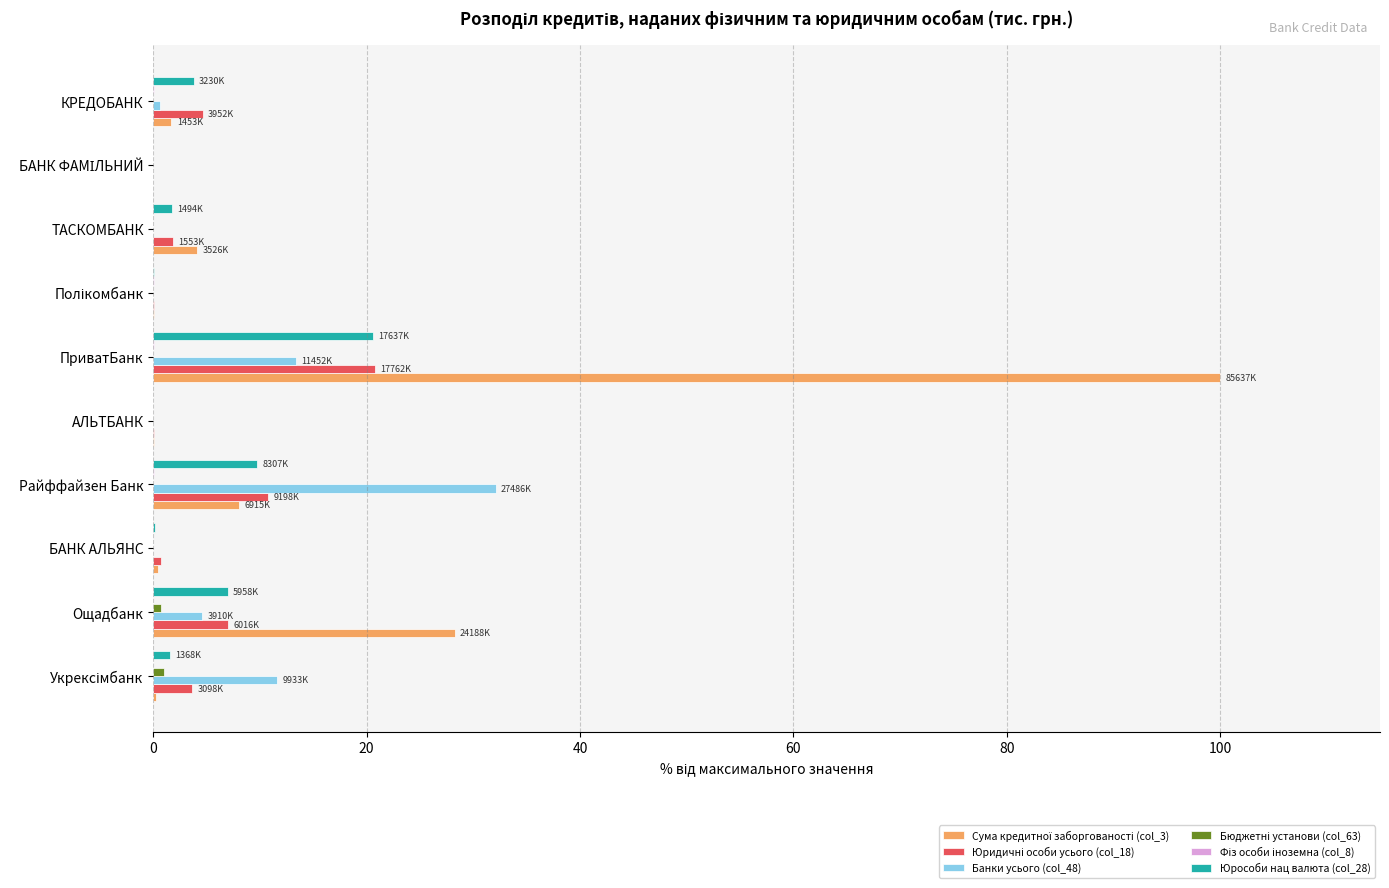

At which category is the sum across all series the highest?

ПриватБанк